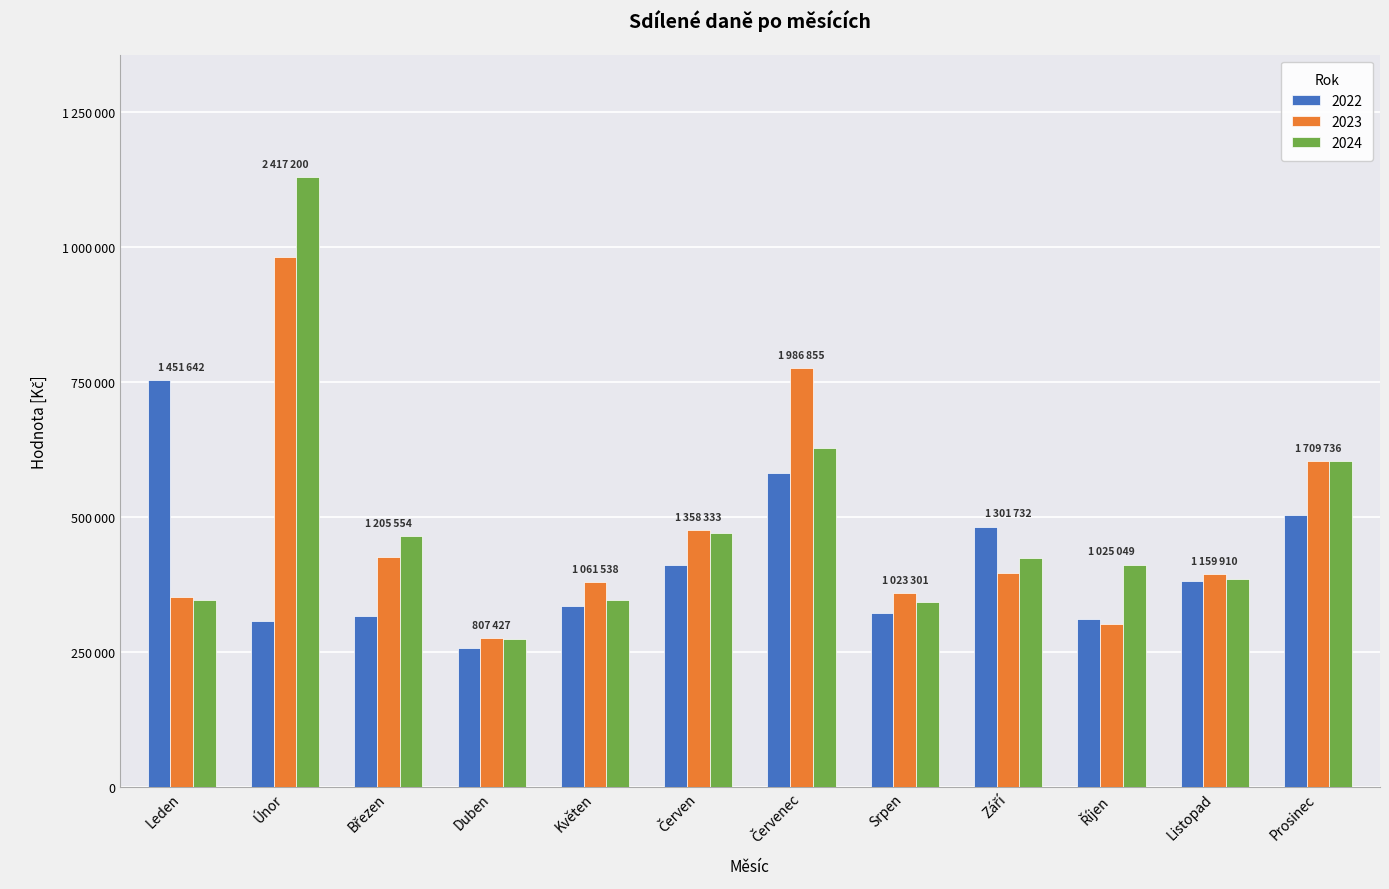

Does the chart contain any negative values?

No